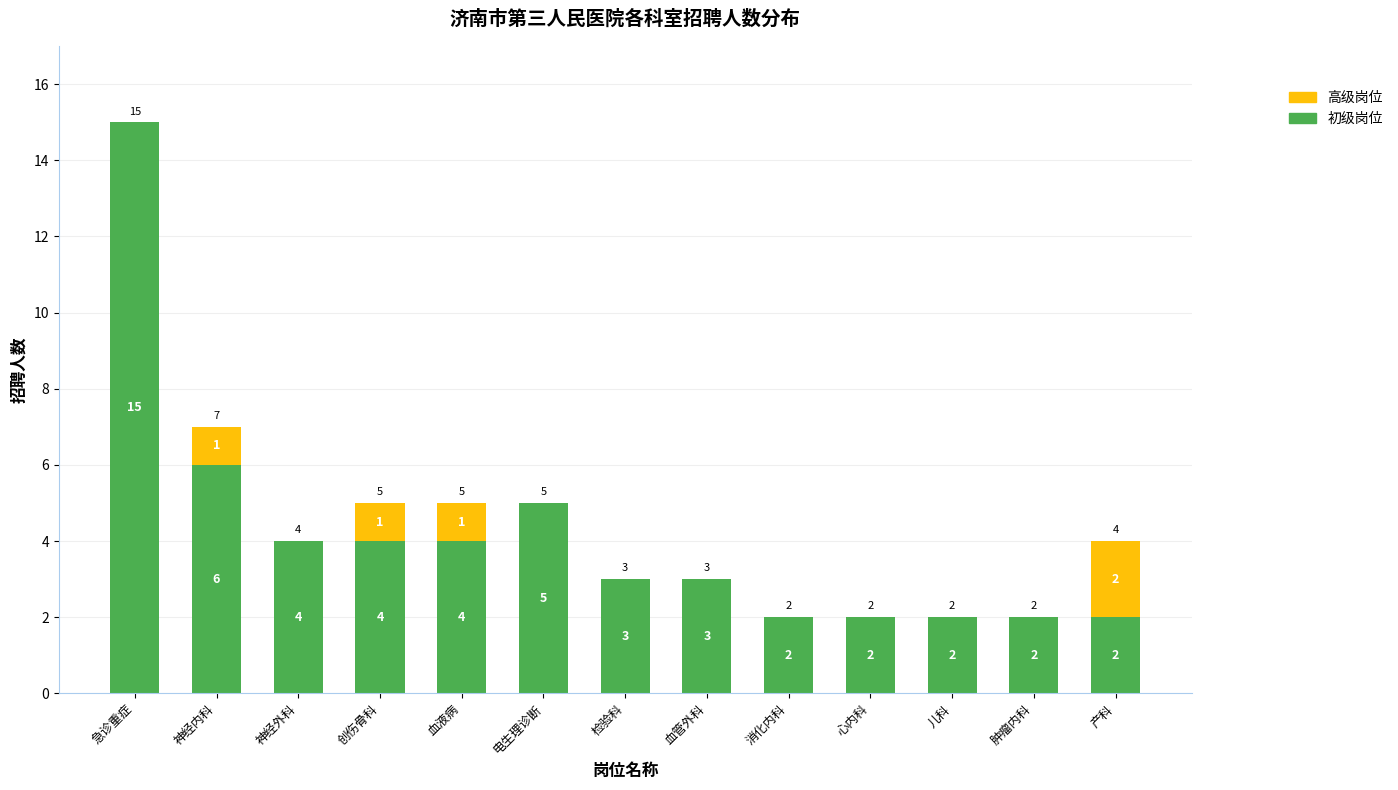

What is the average value of the 初级岗位 series?

4